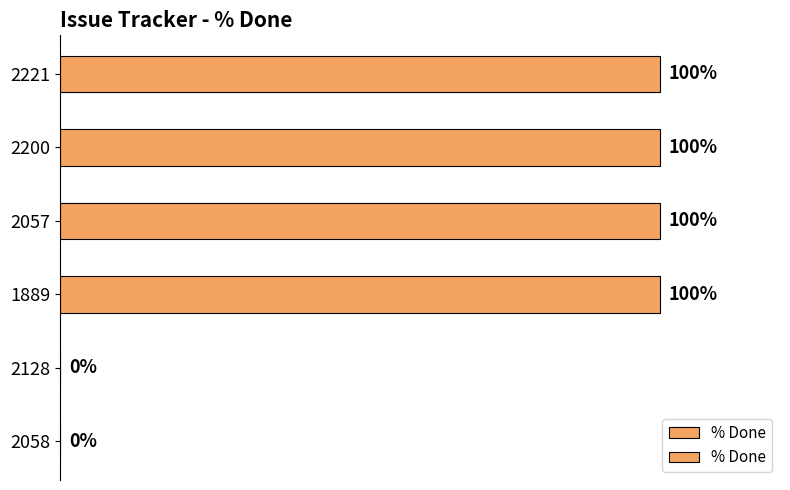

Are the bars horizontal?

Yes